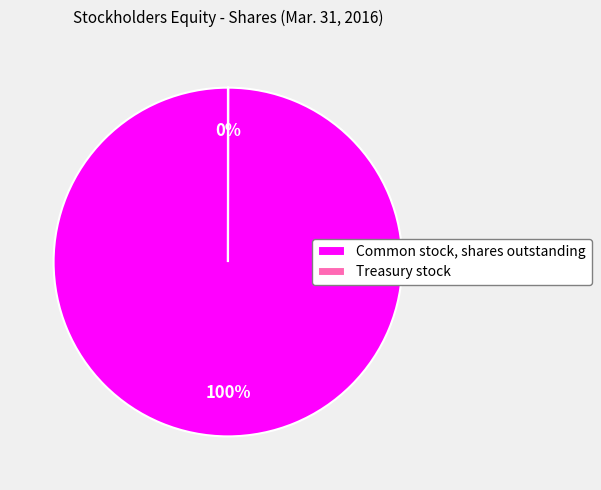

To the nearest percent, what portion does Common stock, shares outstanding represent?

100%